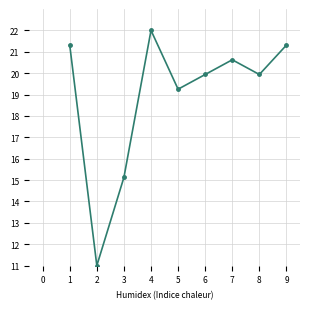

How many lines are shown in the chart?

1